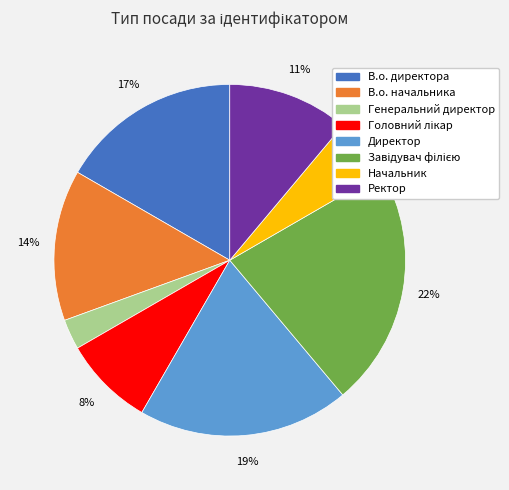

Does any single category account for the majority?

No